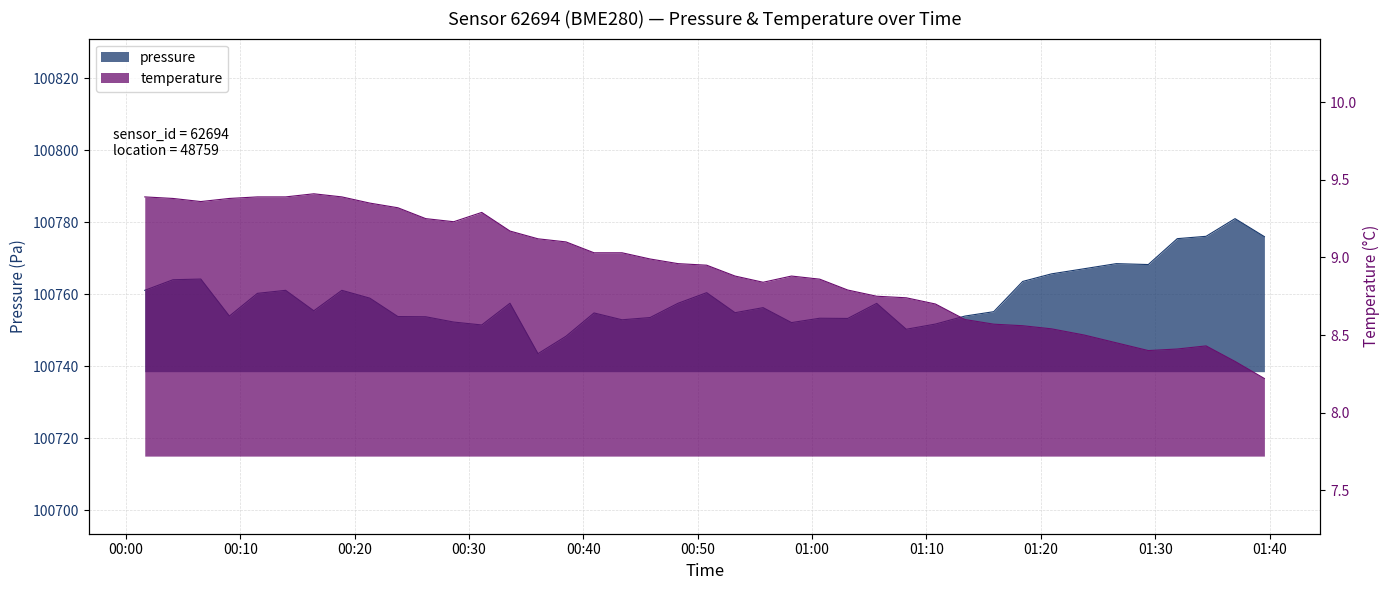

At which category does temperature reach its first local peak?

00:16